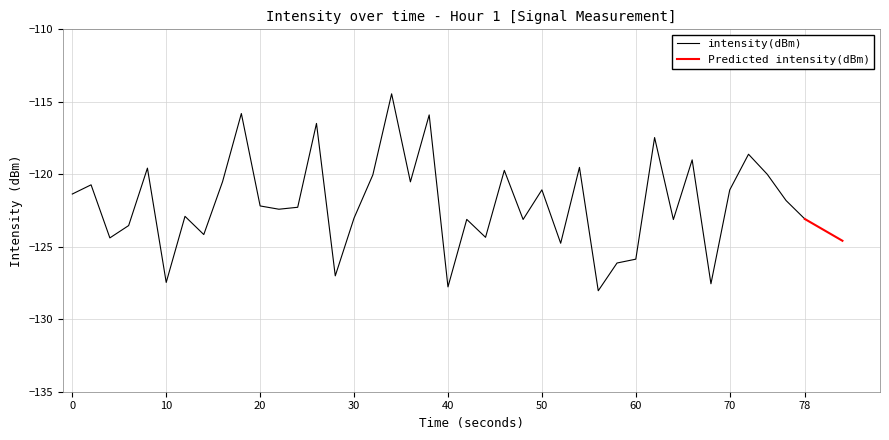

How many data points are less than -122?

21